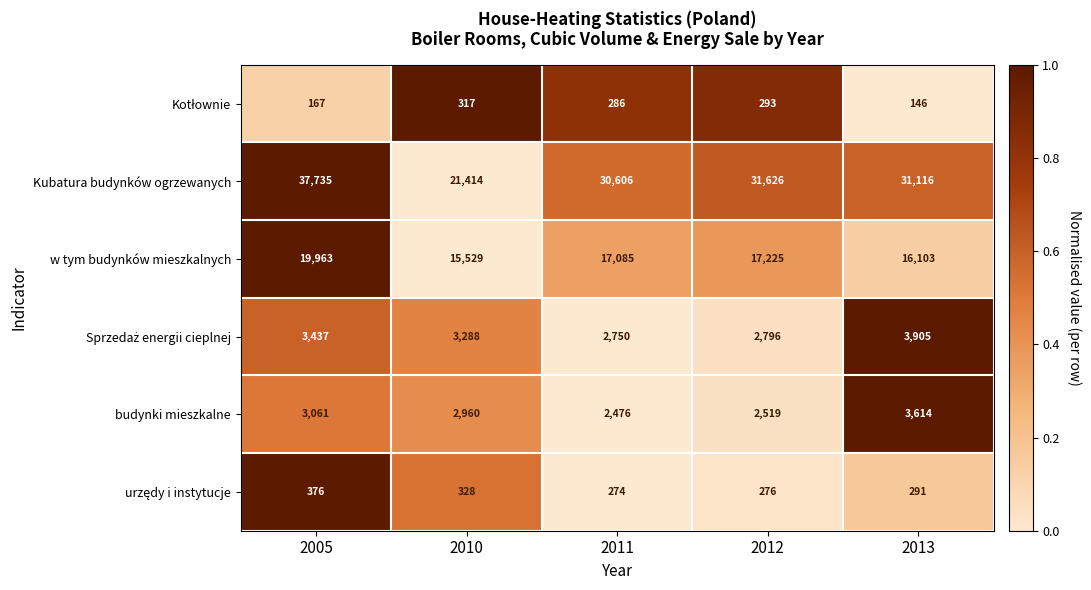

Between 2012 and 2013, which series saw the biggest shift?

w tym budynków mieszkalnych